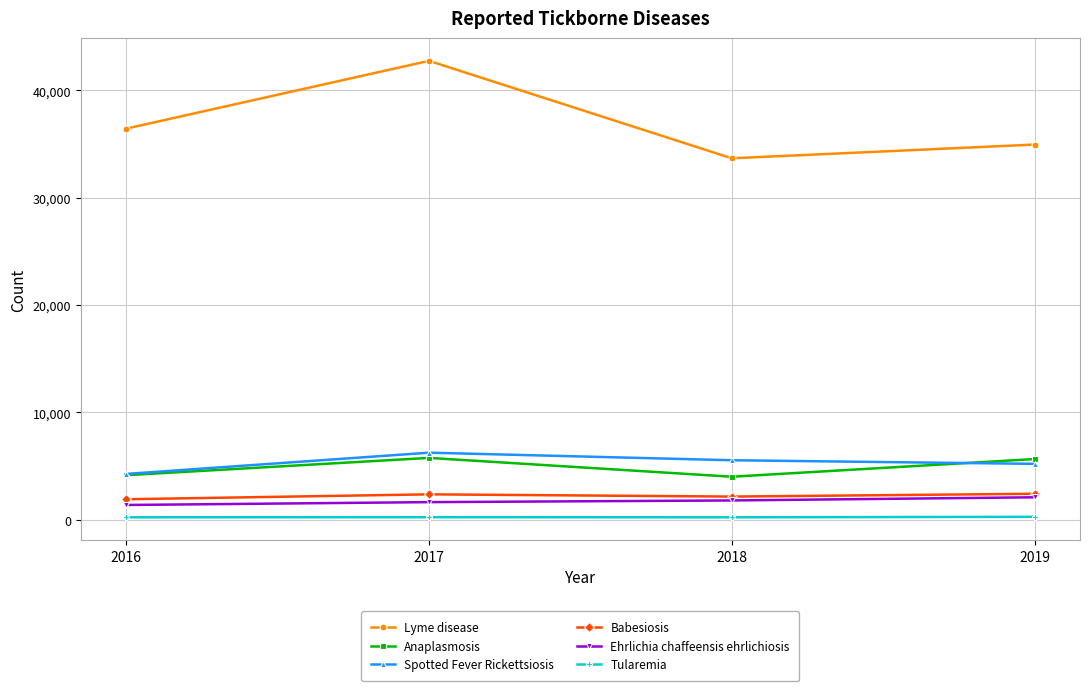

What is the greatest value displayed?

42743